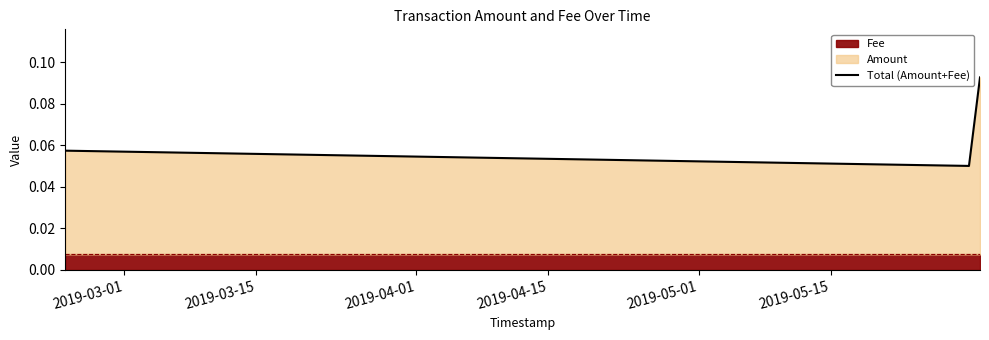

Count the Total (Amount+Fee) values in the range 0 to 1.

3